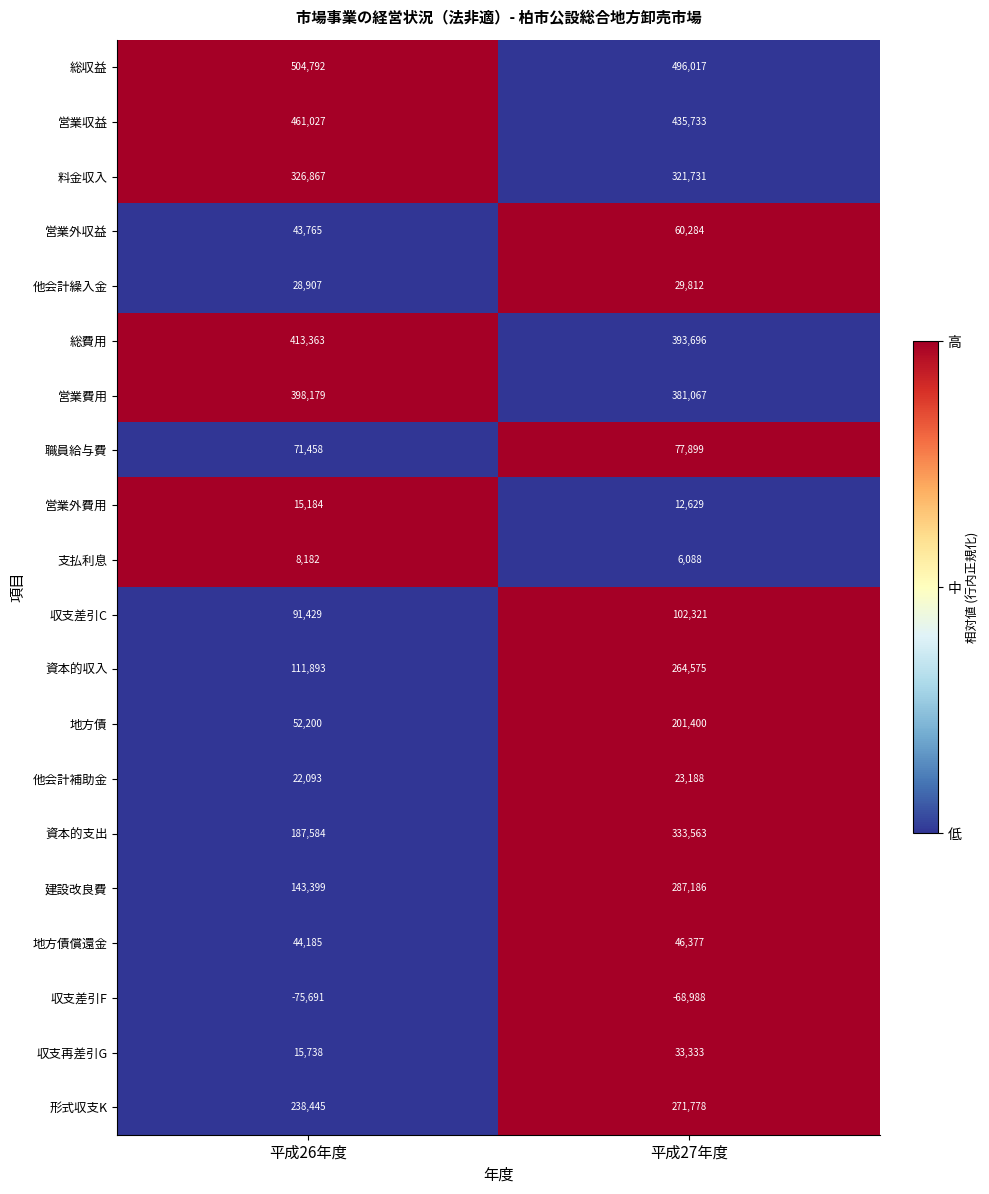

What is the spread (max minus min) of values at 平成26年度?

580483